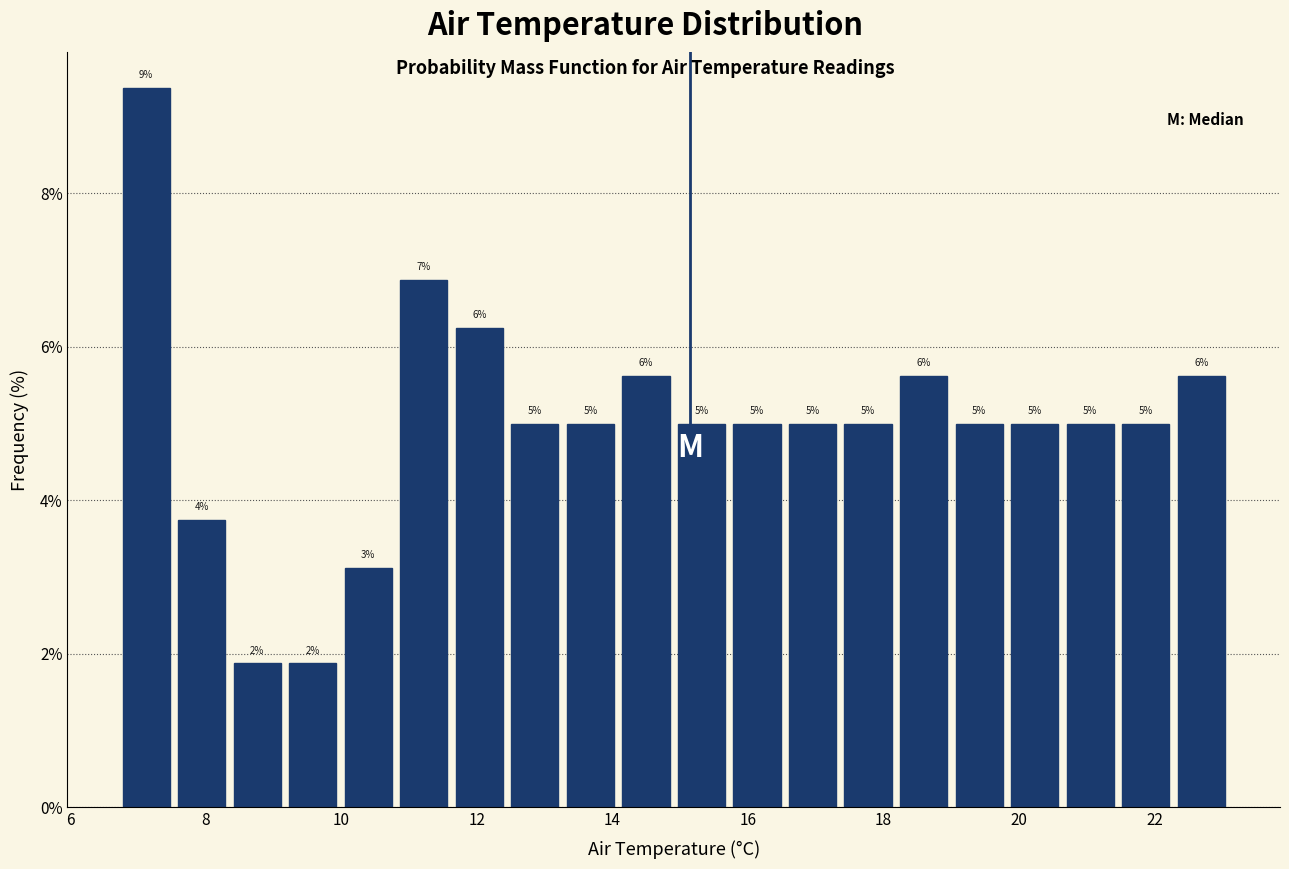

Over which range of the x-axis is the bar tallest?

6.8 to 7.6